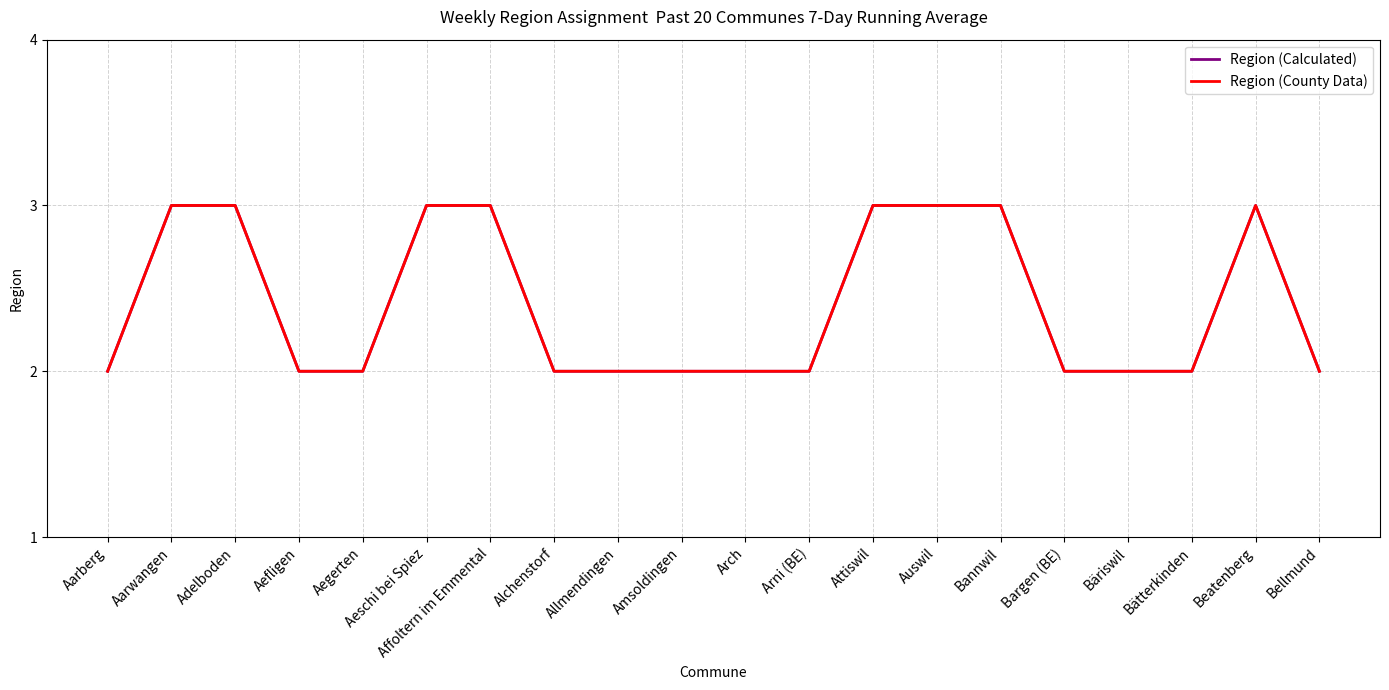

Does the chart have visible grid lines?

Yes